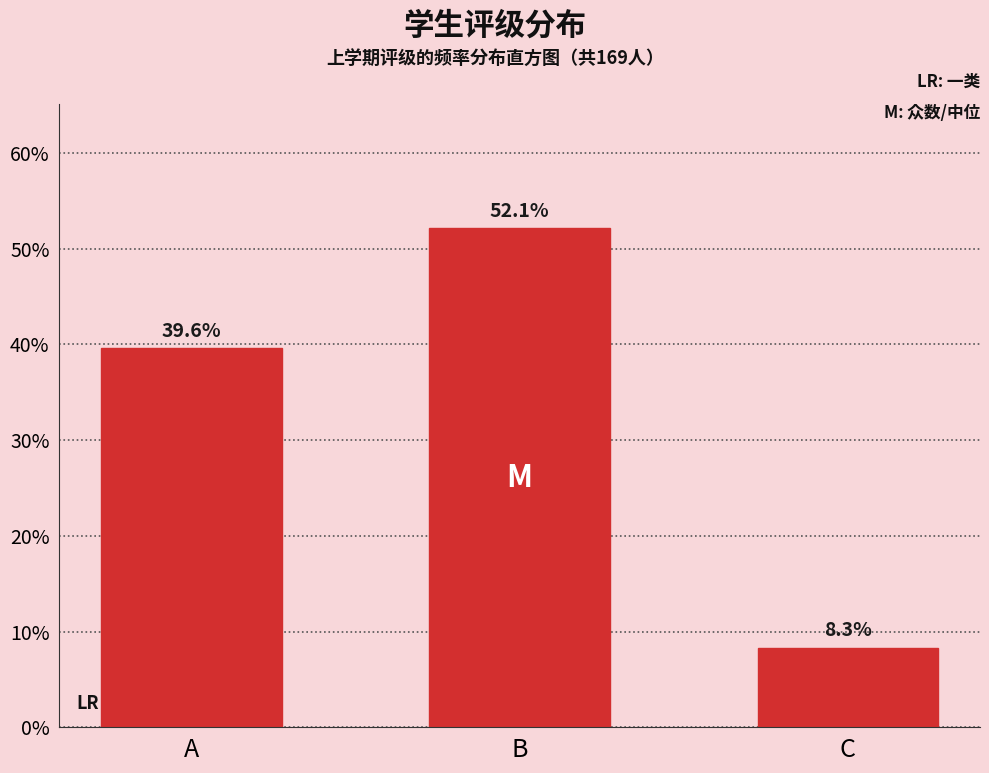

Reading right to left, extract all data points from this chart.

8.3	52.1	39.6